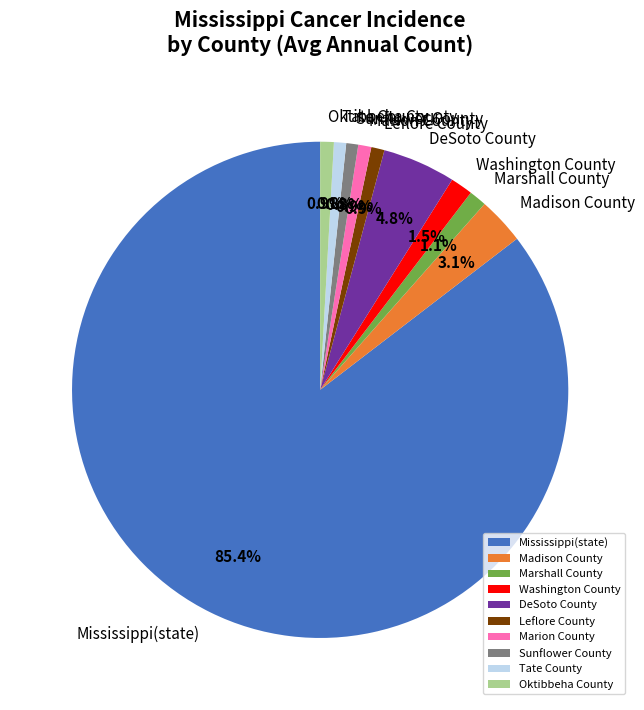

Do Madison County and Sunflower County together represent more than half of the pie?

No